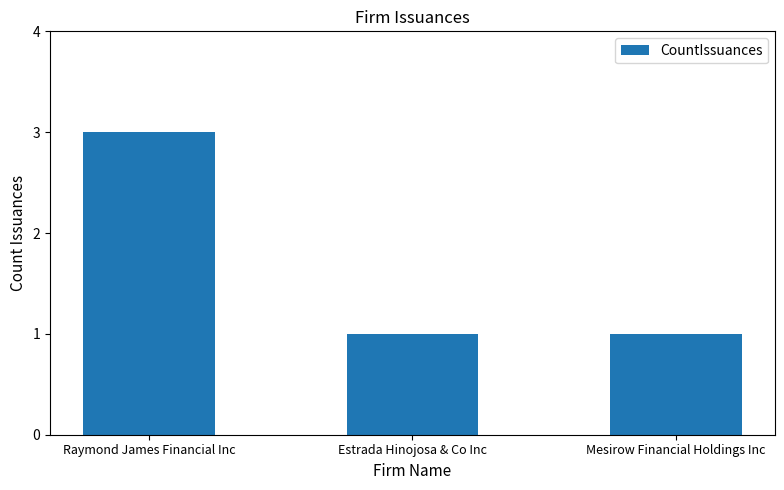

True or false: the data shows 0 at Estrada Hinojosa & Co Inc.

False